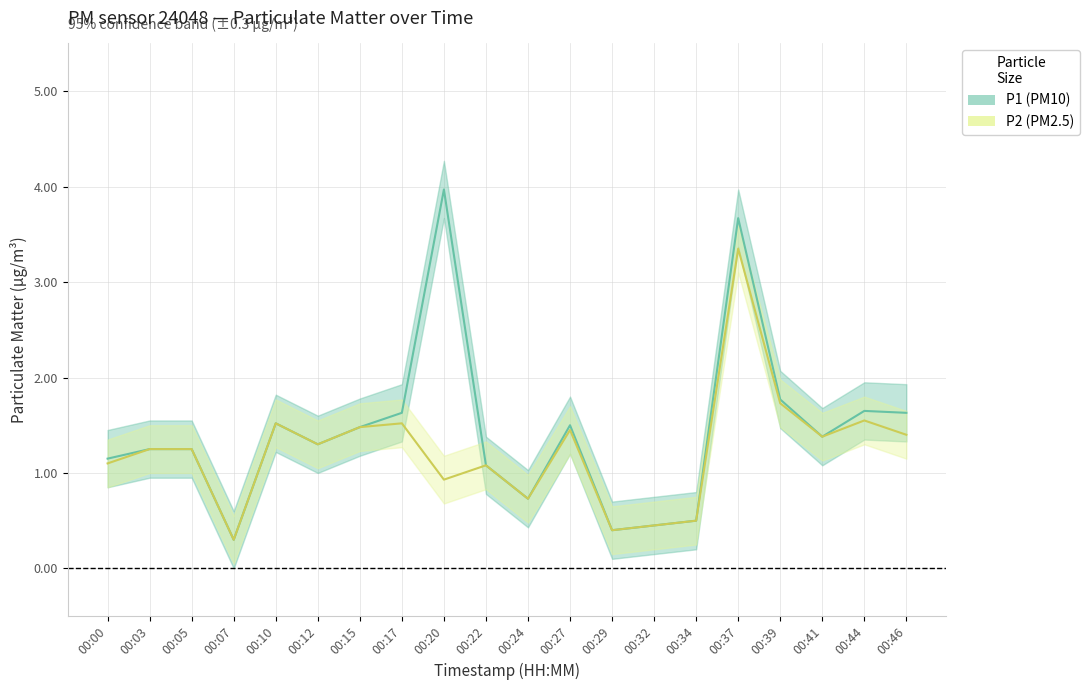

True or false: P1 and P2 intersect in this chart.

False